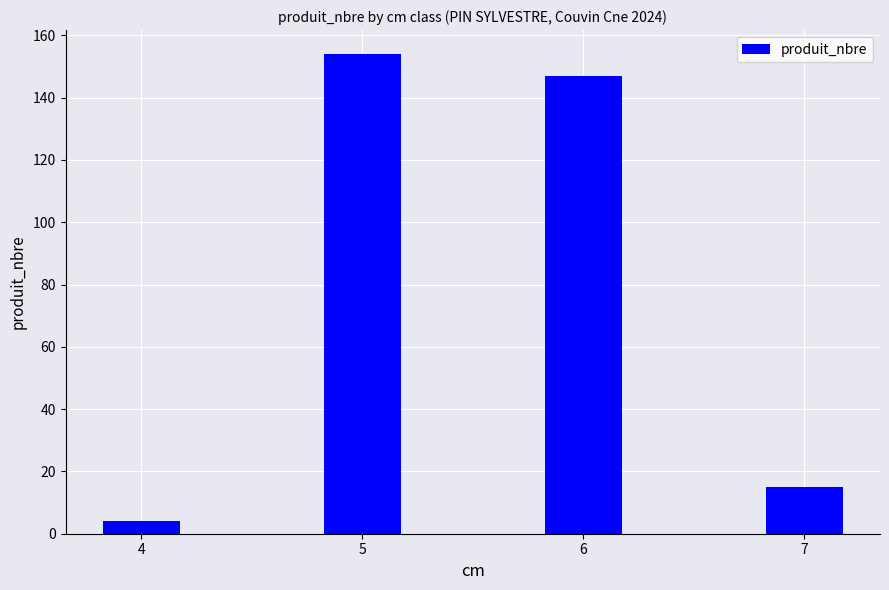

Between 6 and 4, which is larger?

6